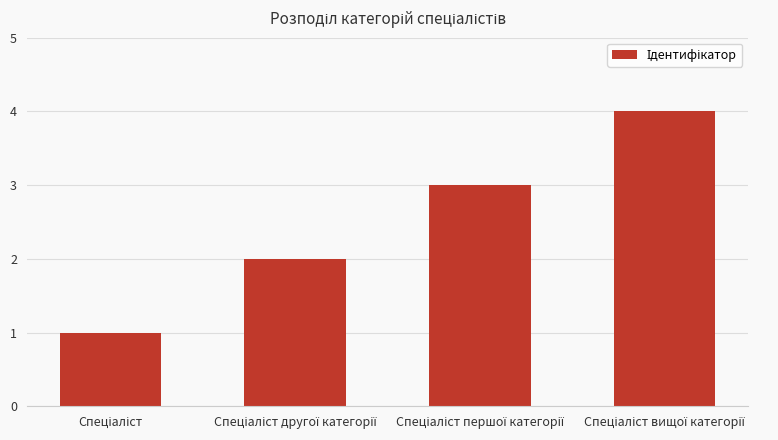

What is the sum of all values?

10